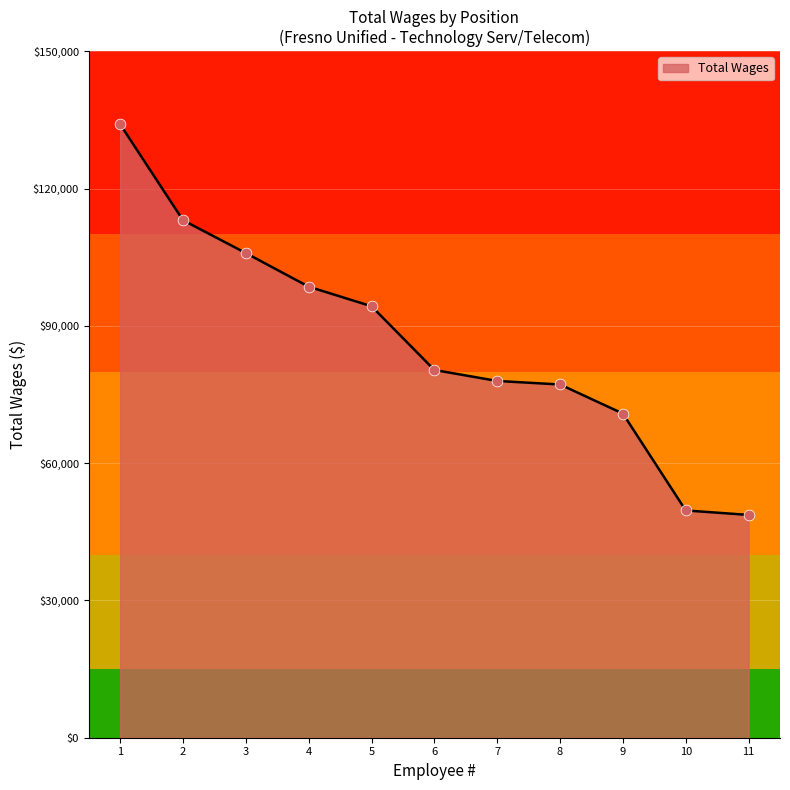

What is the change in value from 3 to 4?

-7343